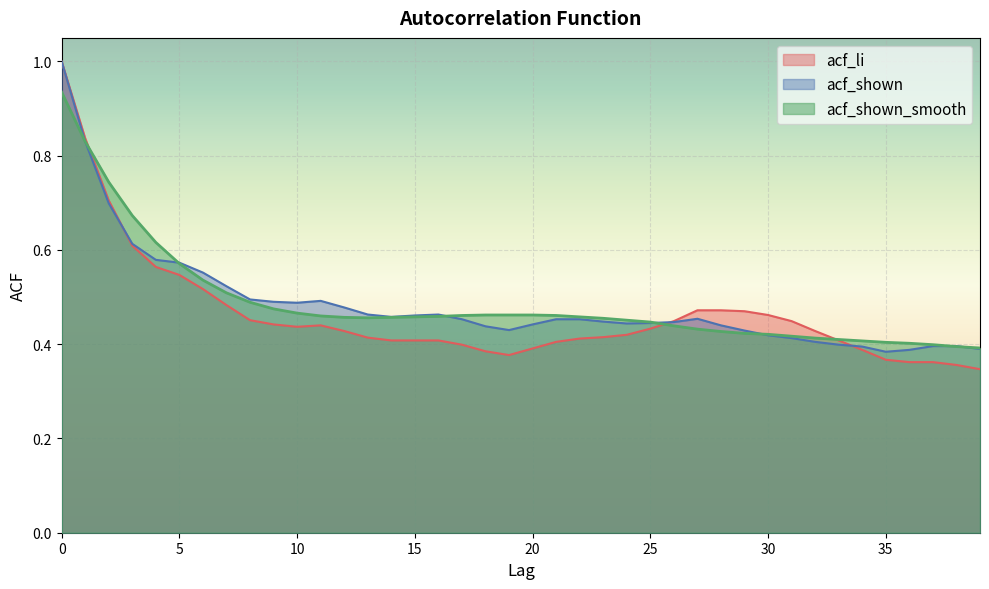

List the labels in order of acf_shown_smooth value, smallest first.

39, 38, 37, 36, 35, 34, 33, 32, 31, 30, 29, 28, 27, 26, 25, 24, 23, 13, 12, 14, 15, 22, 16, 11, 17, 21, 18, 19, 20, 10, 9, 8, 7, 6, 5, 4, 3, 2, 1, 0